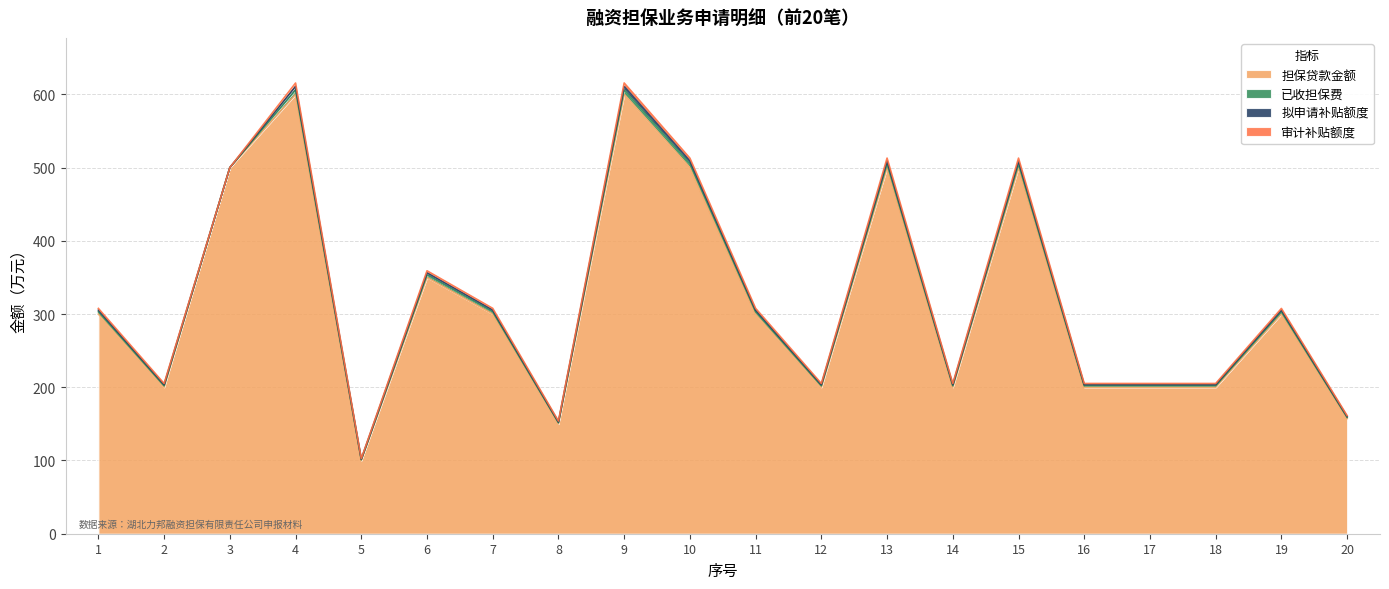

How many data points in 拟申请补贴额度 are above 2?

10